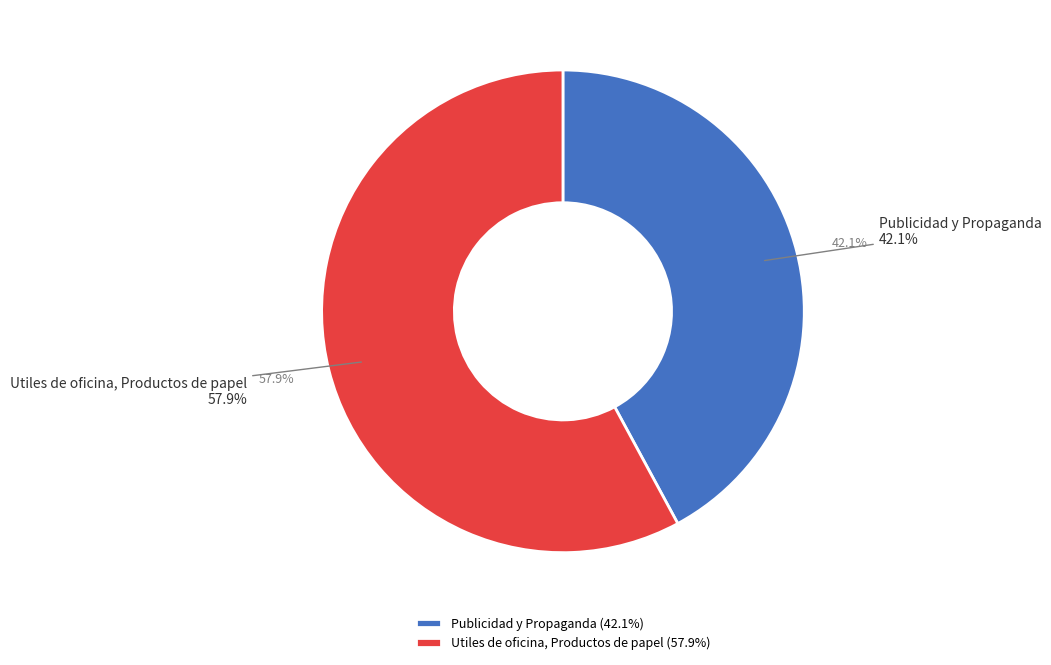

Does Utiles de oficina, Productos de papel represent more than half of the total?

Yes